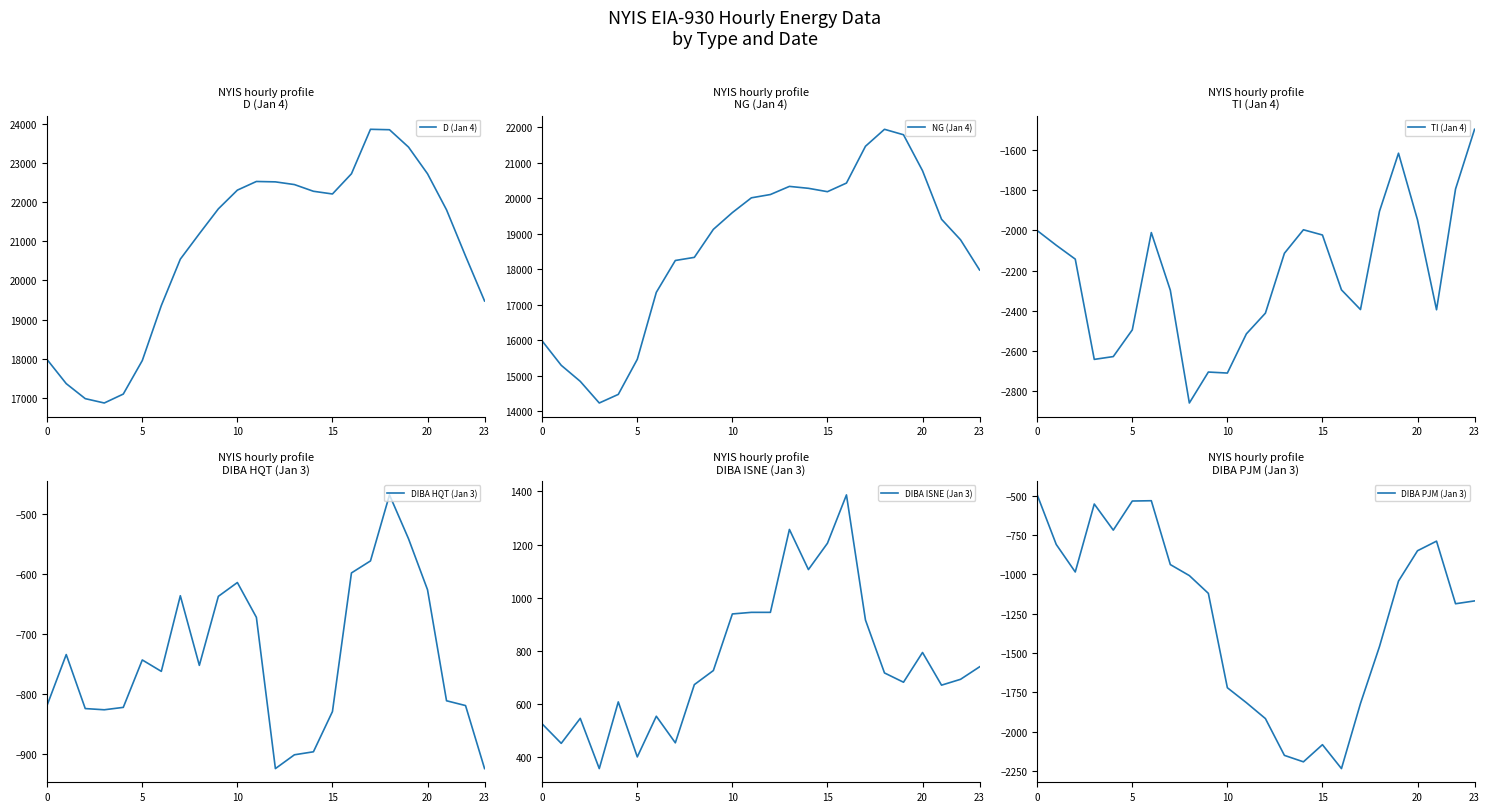

What are all the series names shown in the legend?

D (Jan 4), NG (Jan 4), TI (Jan 4), DIBA HQT (Jan 3), DIBA ISNE (Jan 3), DIBA PJM (Jan 3)